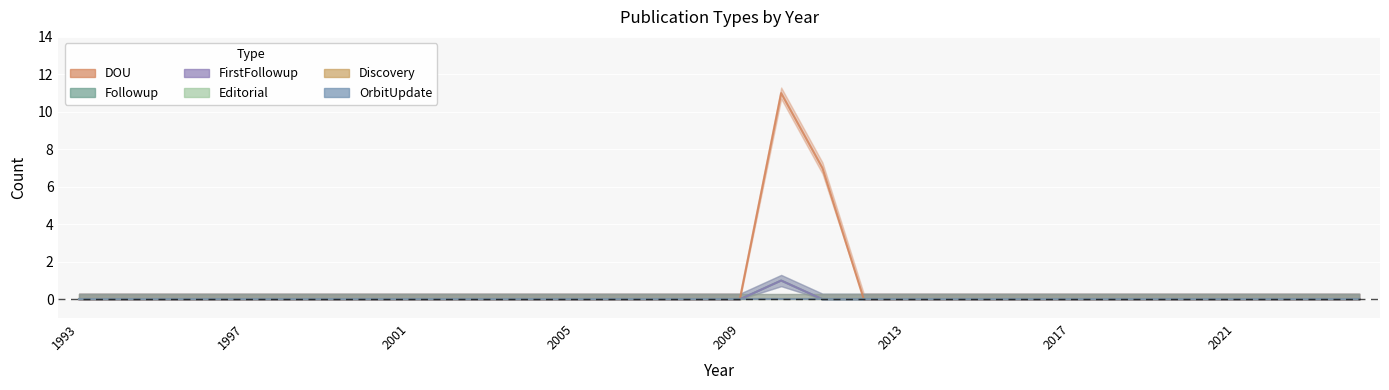

Reading left to right, what are all the values shown in this chart?

DOU: 0	0	0	0	0	0	0	0	0	0	0	0	0	0	0	0	0	11	7	0	0	0	0	0	0	0	0	0	0	0	0	0
Followup: 0	0	0	0	0	0	0	0	0	0	0	0	0	0	0	0	0	1	0	0	0	0	0	0	0	0	0	0	0	0	0	0
FirstFollowup: 0	0	0	0	0	0	0	0	0	0	0	0	0	0	0	0	0	1	0	0	0	0	0	0	0	0	0	0	0	0	0	0